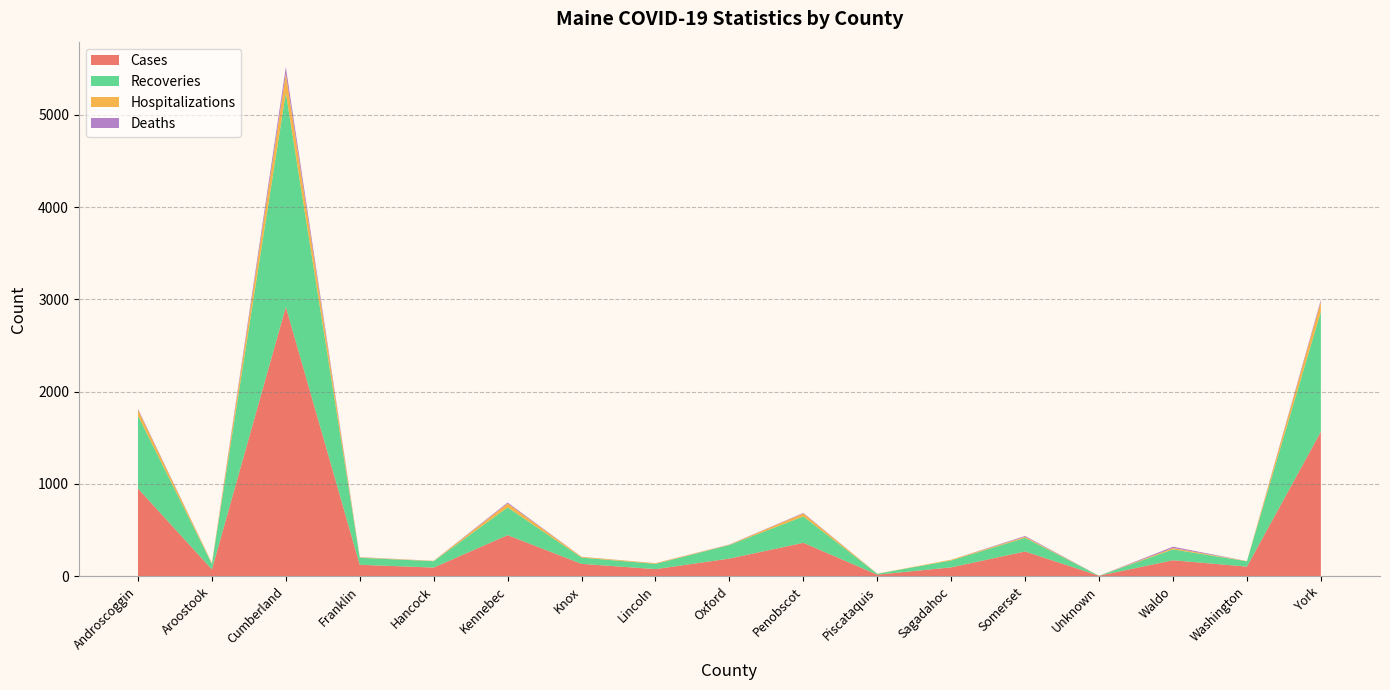

Reading left to right, transcribe all the data shown in this chart.

Cases: 951	74	2919	124	94	445	134	77	191	362	17	96	268	5	173	104	1566
Recoveries: 789	60	2320	76	69	301	68	57	147	286	10	75	148	0	118	58	1301
Hospitalizations: 63	8	207	5	3	42	8	7	4	32	1	8	11	0	14	2	107
Deaths: 11	1	70	2	1	11	1	1	2	6	0	0	9	0	15	0	21